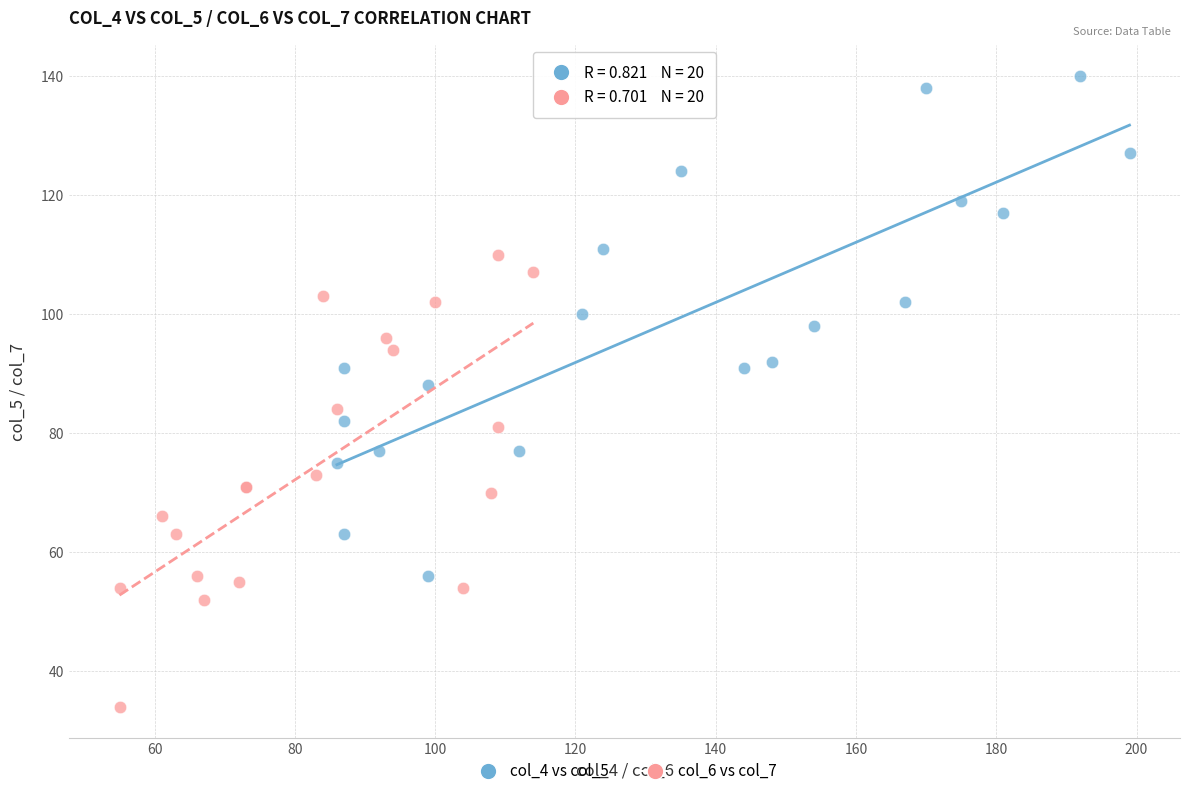

Which series reaches the maximum Y coordinate?

col_4 vs col_5